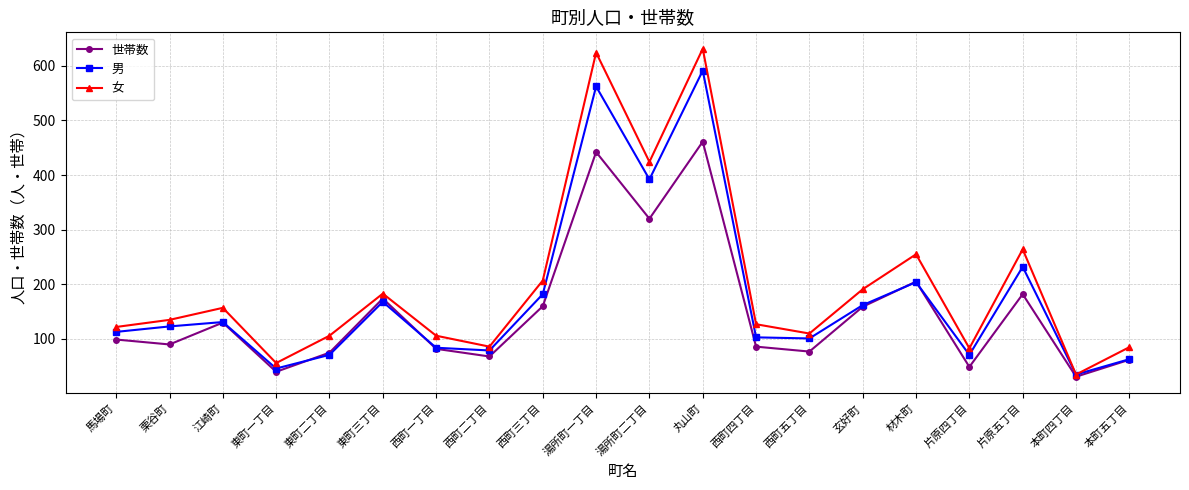

Is it true that 男 equals 115 at 材木町?

False